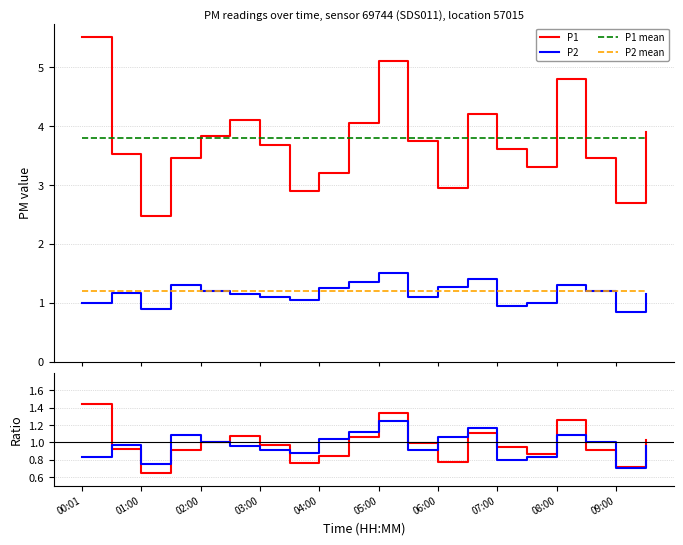

Reading left to right, extract all data points from this chart.

P1: 5.5	3.5	2.5	3.5	3.8	4.1	3.7	2.9	3.2	4.0	5.1	3.8	3.0	4.2	3.6	3.3	4.8	3.5	2.7	3.9
P2: 1.0	1.2	0.9	1.3	1.2	1.1	1.1	1.1	1.2	1.4	1.5	1.1	1.3	1.4	0.9	1.0	1.3	1.2	0.8	1.1
P1 mean: 3.8	3.8	3.8	3.8	3.8	3.8	3.8	3.8	3.8	3.8	3.8	3.8	3.8	3.8	3.8	3.8	3.8	3.8	3.8	3.8
P2 mean: 1.2	1.2	1.2	1.2	1.2	1.2	1.2	1.2	1.2	1.2	1.2	1.2	1.2	1.2	1.2	1.2	1.2	1.2	1.2	1.2
P1 ratio: 1.4	0.9	0.7	0.9	1.0	1.1	1.0	0.8	0.8	1.1	1.3	1.0	0.8	1.1	0.9	0.9	1.3	0.9	0.7	1.0
P2 ratio: 0.8	1.0	0.8	1.1	1.0	1.0	0.9	0.9	1.0	1.1	1.2	0.9	1.1	1.2	0.8	0.8	1.1	1.0	0.7	1.0